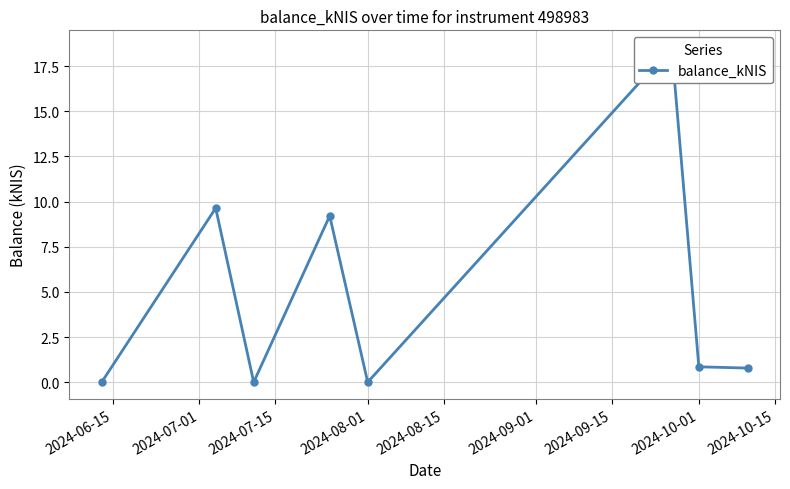

What is the label of the 2nd point from the left?

2024-07-01